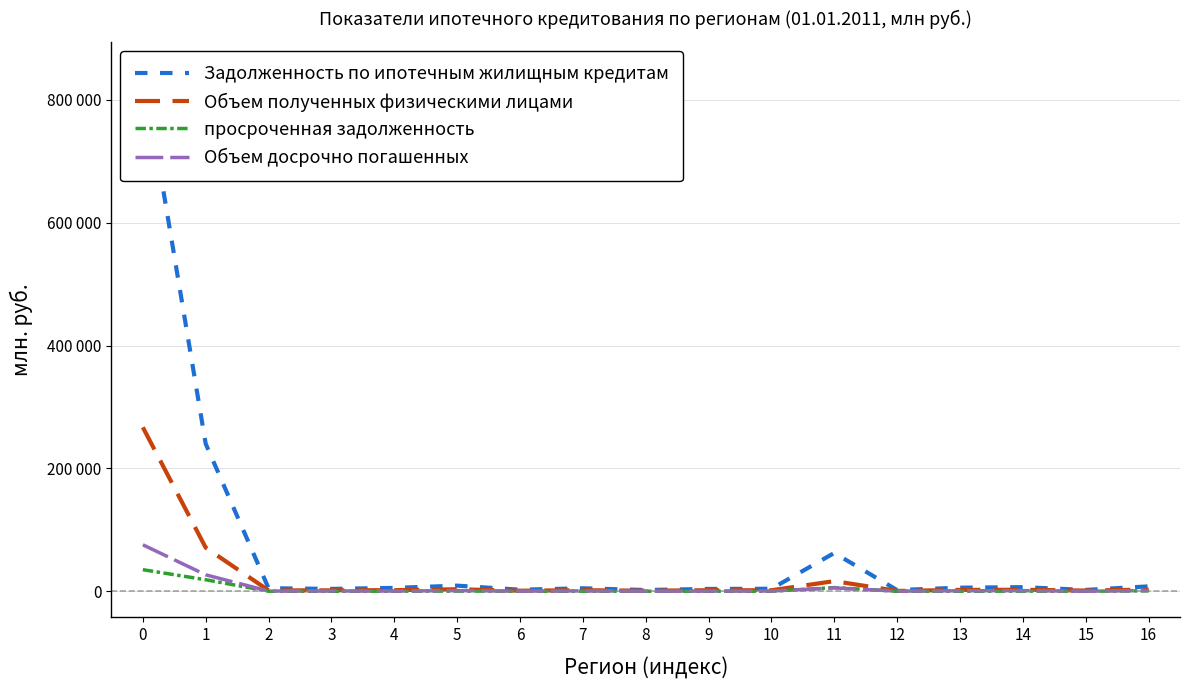

How many data points does each series have?

17